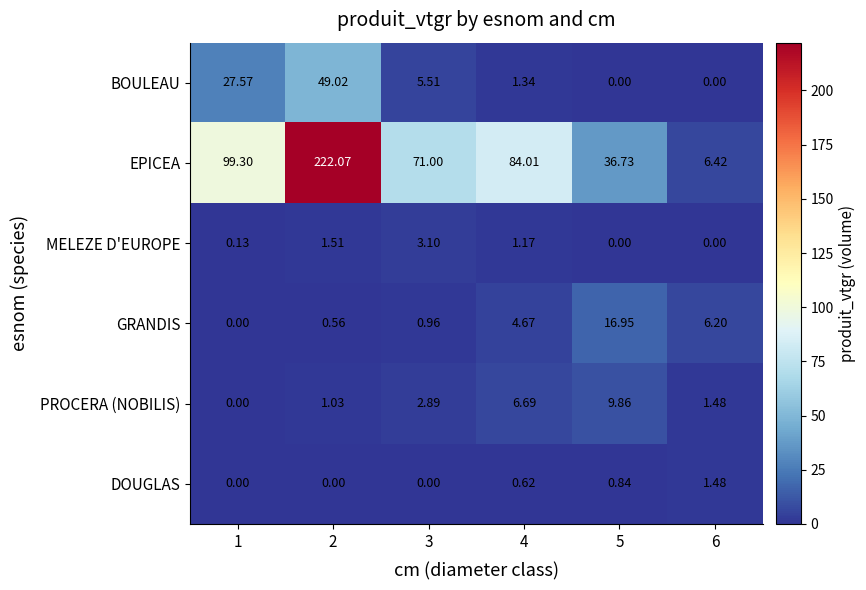

What is the difference between the second highest and second lowest values in the GRANDIS series?

5.6